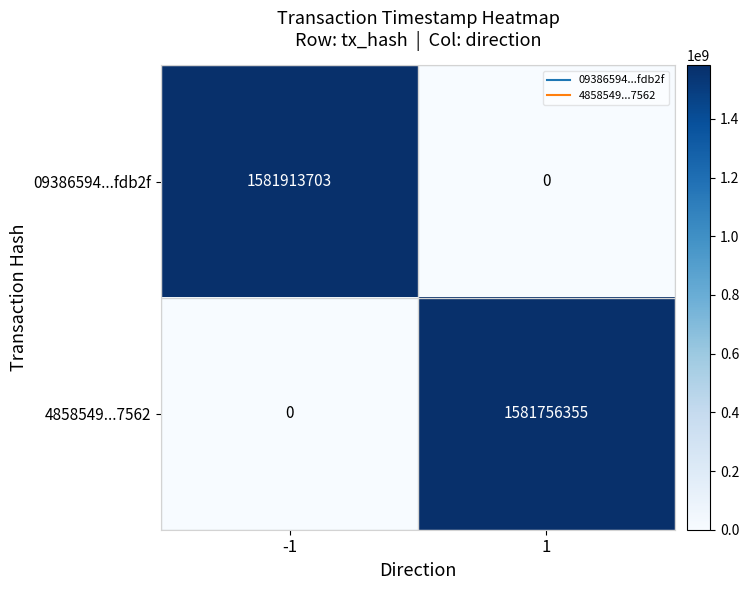

What is the sum of all 4858549...7562 values?

1581756355